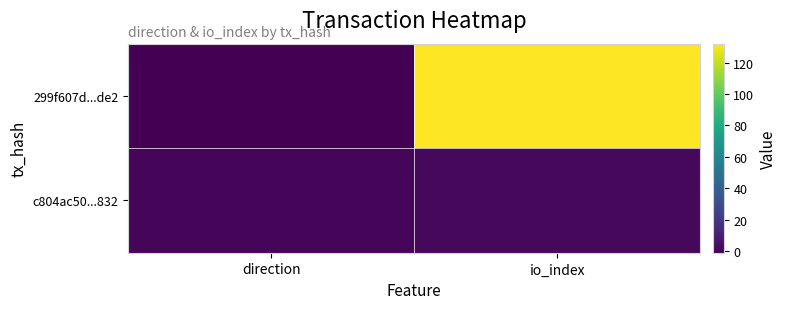

At which category is the sum across all series the highest?

io_index